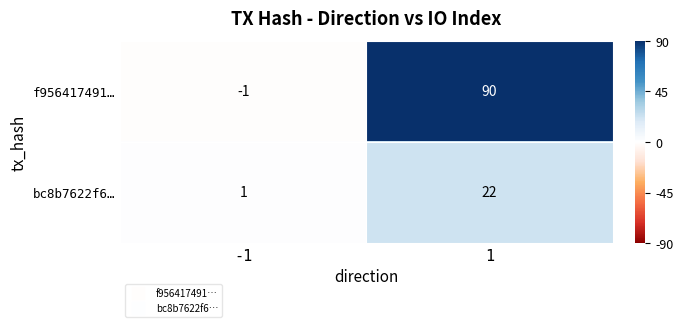

What is the smallest value displayed?

-1